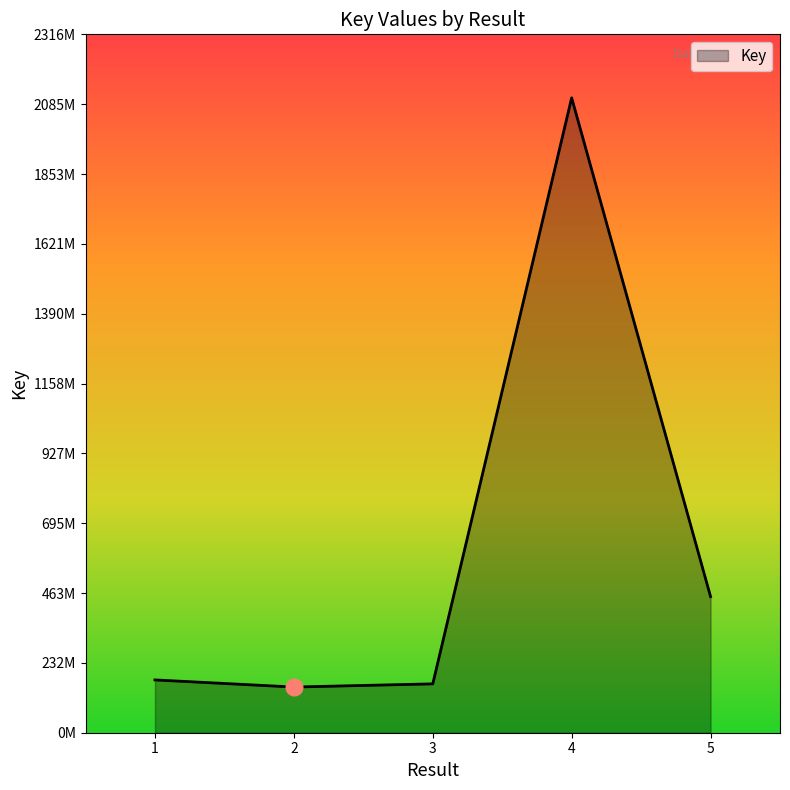

Does the chart display data point markers on the line(s)?

No